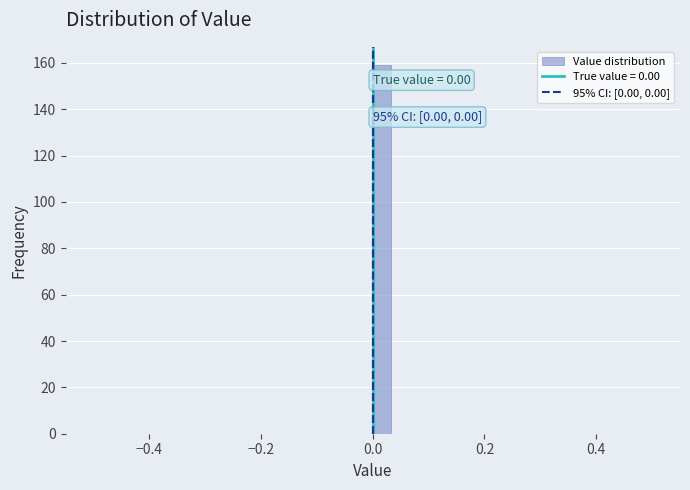

Read against the x-axis, roughly where is the centre of the tallest bar?

0.02